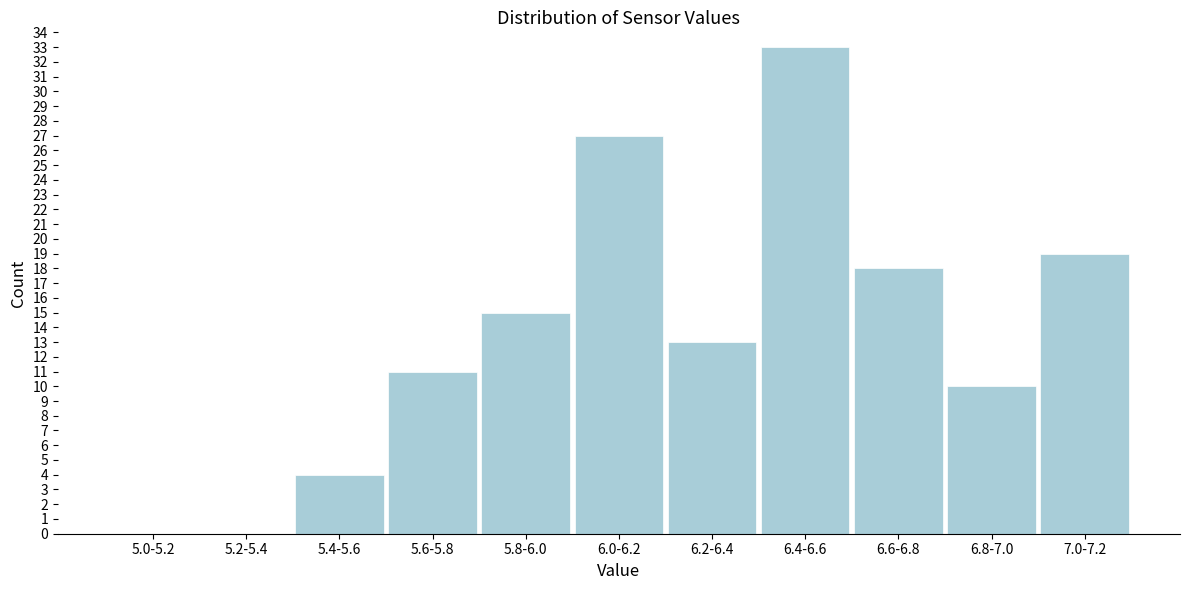

Reading left to right, extract all data points from this chart.

5.0-5.2=0	5.2-5.4=0	5.4-5.6=4	5.6-5.8=11	5.8-6.0=15	6.0-6.2=27	6.2-6.4=13	6.4-6.6=33	6.6-6.8=18	6.8-7.0=10	7.0-7.2=19